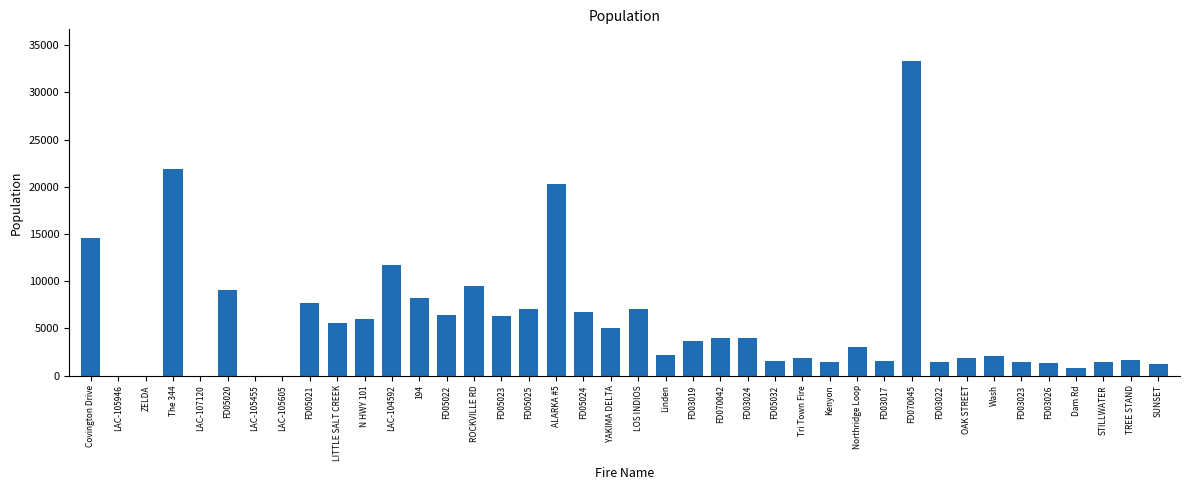

What is the ratio of the value at FD05021 to the value at FD070042?

1.9